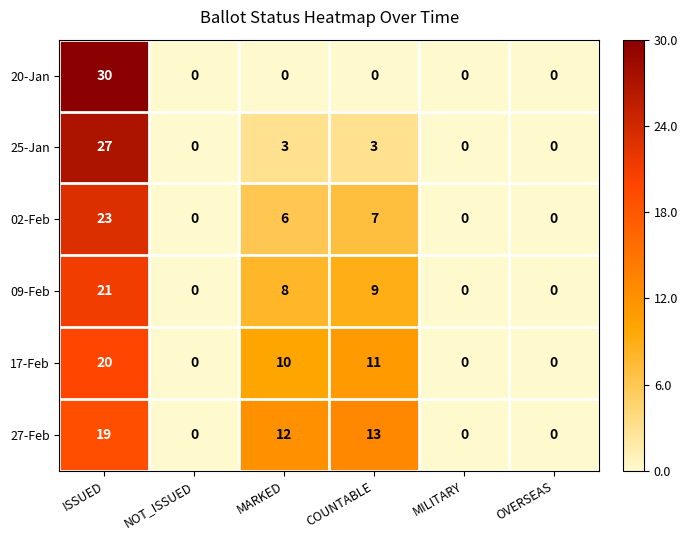

What is the sum of all 09-Feb values?

38